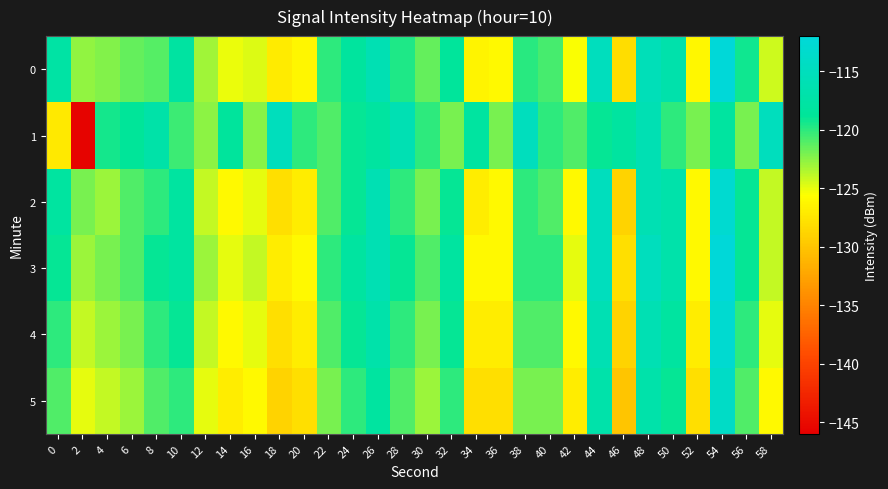

Reading left to right, what are all the values shown in this chart?

0: 0=-117.6	2=-122.7	4=-122.3	6=-121.6	8=-121.2	10=-117.9	12=-123.1	14=-125.1	16=-124.7	18=-127.0	20=-126.2	22=-120.0	24=-118.3	26=-116.0	28=-119.7	30=-121.5	32=-118.6	34=-126.5	36=-126.0	38=-119.9	40=-120.7	42=-125.5	44=-114.9	46=-128.2	48=-115.5	50=-116.8	52=-126.1	54=-112.1	56=-119.2	58=-124.2
1: 0=-127.3	2=-145.7	4=-119.4	6=-118.9	8=-117.2	10=-120.5	12=-122.6	14=-118.5	16=-122.5	18=-115.2	20=-120.0	22=-121.0	24=-119.0	26=-118.0	28=-116.0	30=-120.0	32=-122.0	34=-118.0	36=-122.0	38=-115.0	40=-120.0	42=-121.0	44=-119.0	46=-118.0	48=-116.0	50=-120.0	52=-122.0	54=-118.0	56=-122.0	58=-115.0
2: 0=-118.0	2=-122.0	4=-123.0	6=-121.0	8=-120.0	10=-118.0	12=-124.0	14=-126.0	16=-125.0	18=-128.0	20=-127.0	22=-121.0	24=-119.0	26=-116.0	28=-120.0	30=-122.0	32=-119.0	34=-127.0	36=-126.0	38=-120.0	40=-121.0	42=-126.0	44=-115.0	46=-129.0	48=-116.0	50=-117.0	52=-126.0	54=-113.0	56=-119.0	58=-124.0
3: 0=-119.0	2=-123.0	4=-122.0	6=-121.0	8=-119.0	10=-118.0	12=-123.0	14=-125.0	16=-124.0	18=-127.0	20=-126.0	22=-120.0	24=-118.0	26=-116.0	28=-119.0	30=-121.0	32=-118.0	34=-126.0	36=-126.0	38=-120.0	40=-120.0	42=-125.0	44=-115.0	46=-128.0	48=-115.0	50=-117.0	52=-126.0	54=-112.0	56=-119.0	58=-124.0
4: 0=-120.0	2=-124.0	4=-123.0	6=-122.0	8=-120.0	10=-119.0	12=-124.0	14=-126.0	16=-125.0	18=-128.0	20=-127.0	22=-121.0	24=-119.0	26=-117.0	28=-120.0	30=-122.0	32=-119.0	34=-127.0	36=-127.0	38=-121.0	40=-121.0	42=-126.0	44=-116.0	46=-129.0	48=-116.0	50=-118.0	52=-127.0	54=-113.0	56=-120.0	58=-125.0
5: 0=-121.0	2=-125.0	4=-124.0	6=-123.0	8=-121.0	10=-120.0	12=-125.0	14=-127.0	16=-126.0	18=-129.0	20=-128.0	22=-122.0	24=-120.0	26=-118.0	28=-121.0	30=-123.0	32=-120.0	34=-128.0	36=-128.0	38=-122.0	40=-122.0	42=-127.0	44=-117.0	46=-130.0	48=-117.0	50=-119.0	52=-128.0	54=-114.0	56=-121.0	58=-126.0